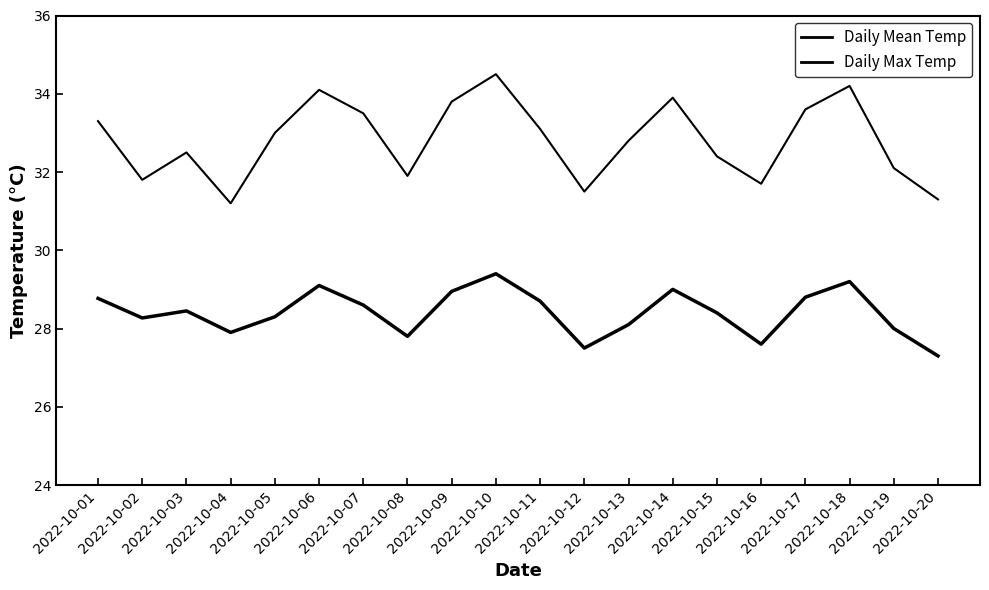

At which category is the sum across all series the highest?

2022-10-10